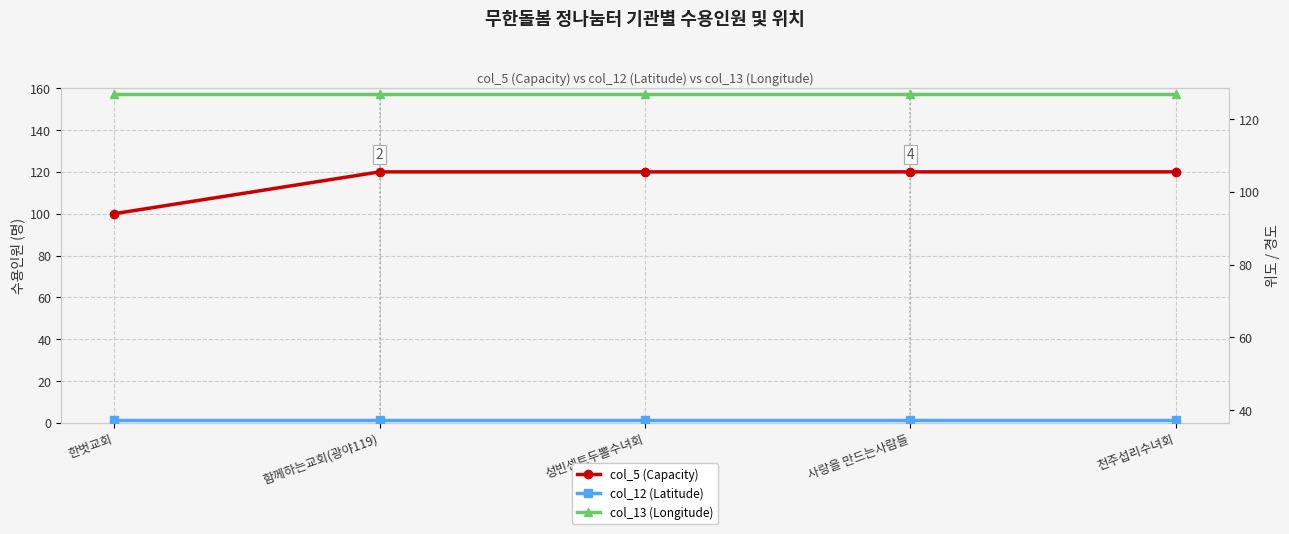

Reading left to right, extract all data points from this chart.

col_5 (Capacity): 100.0	120.0	120.0	120.0	120.0
col_12 (Latitude): 37.3	37.3	37.3	37.3	37.3
col_13 (Longitude): 127.0	127.0	127.0	127.0	127.0